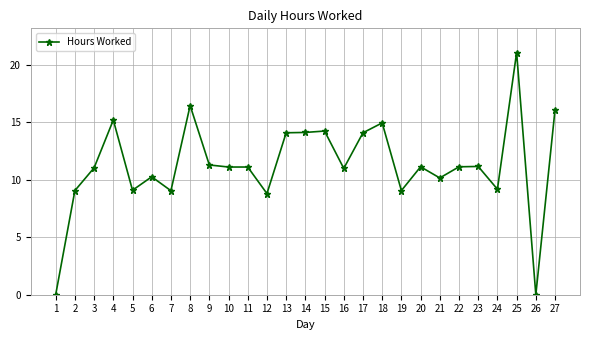

The chart shows a value of 4.1 at 9. True or false?

False